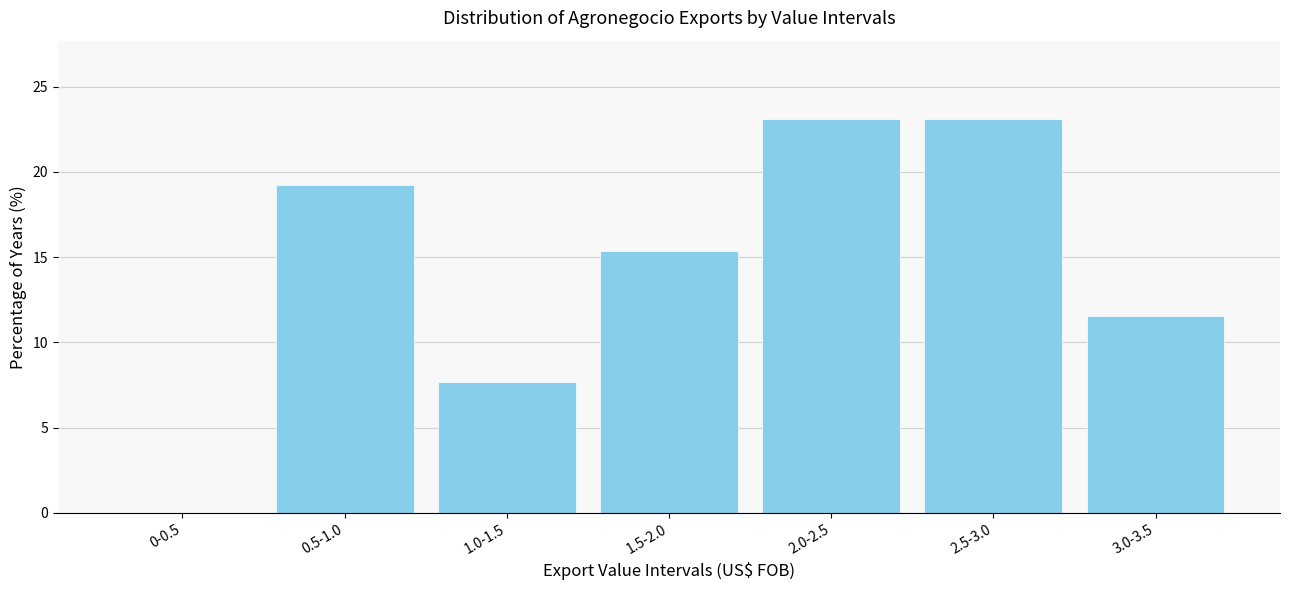

Reading right to left, extract all data points from this chart.

3.0-3.5=11.5	2.5-3.0=23.1	2.0-2.5=23.1	1.5-2.0=15.4	1.0-1.5=7.7	0.5-1.0=19.2	0-0.5=0.0